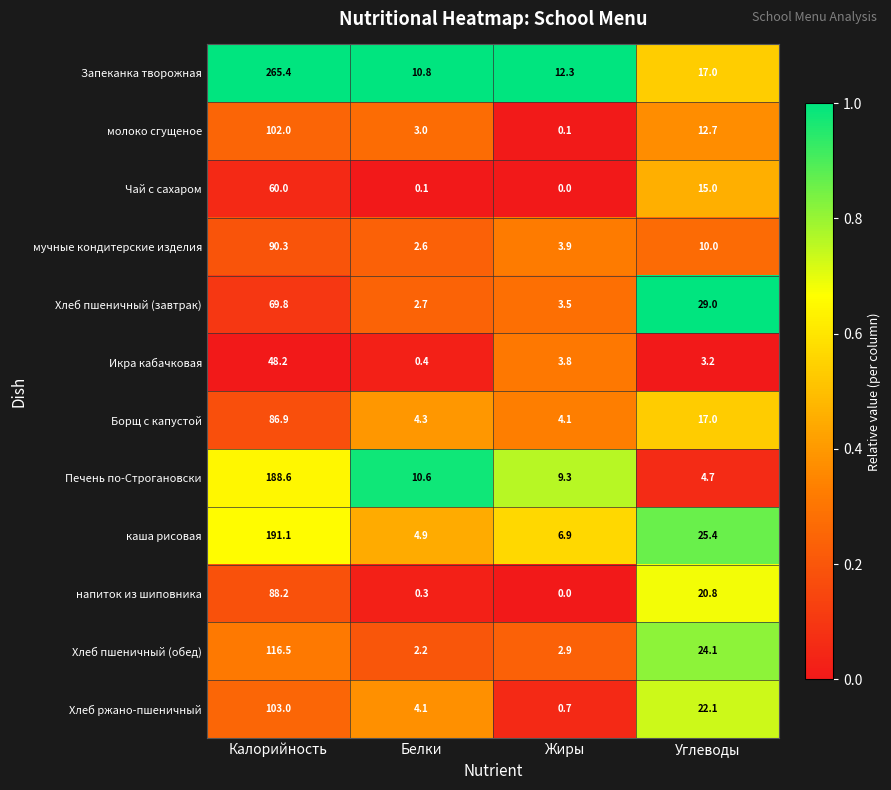

What is the minimum value for Хлеб ржано-пшеничный?

0.7